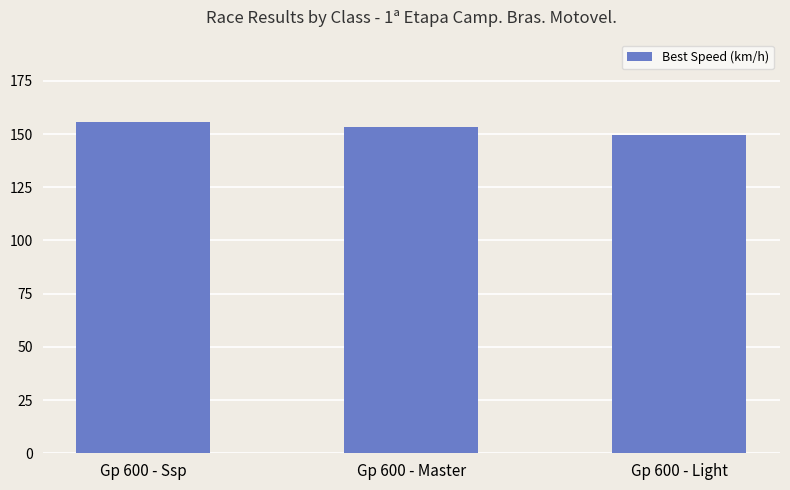

At which category does the chart reach its minimum across all series?

Gp 600 - Light